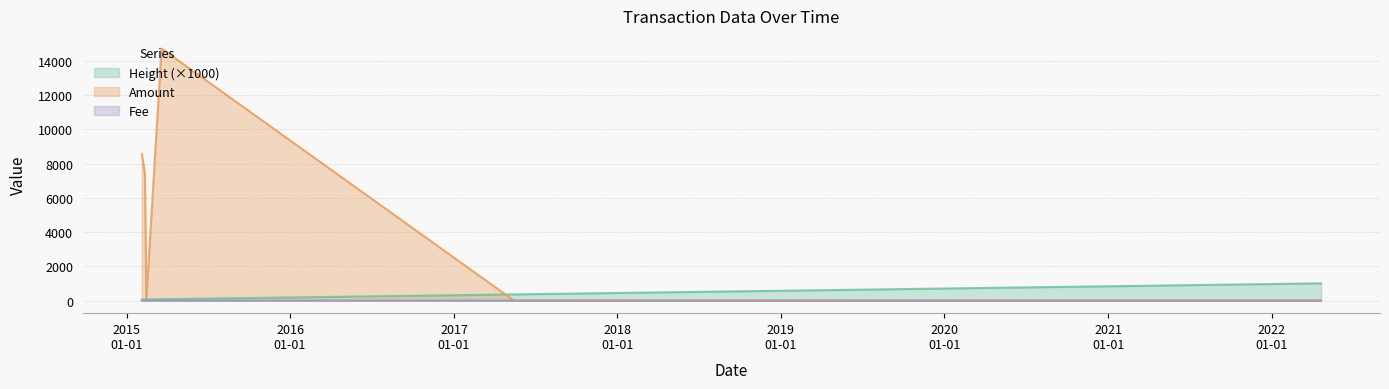

What are all the series names shown in the legend?

Height (×1000), Amount, Fee